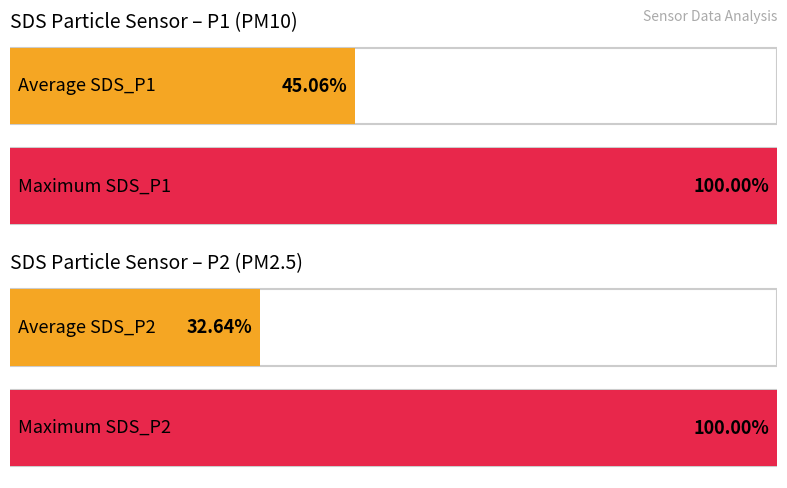

How many distinct data groups are displayed?

2